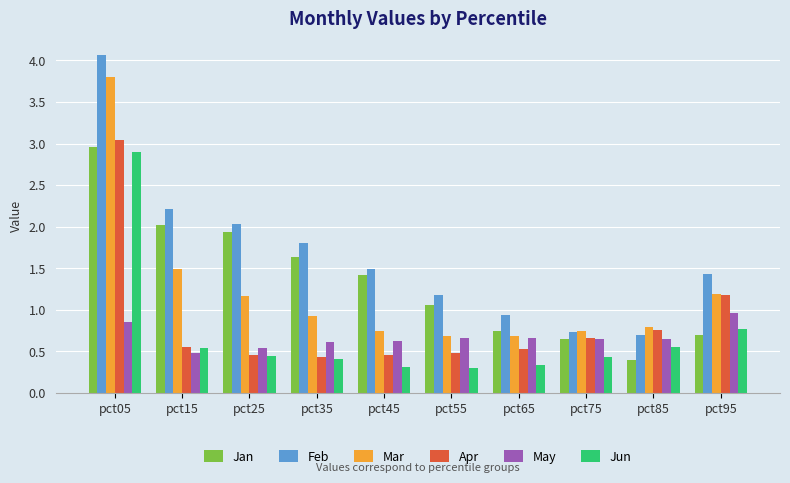

Rank the series by their maximum value, from highest to lowest.

Feb, Mar, Apr, Jan, Jun, May